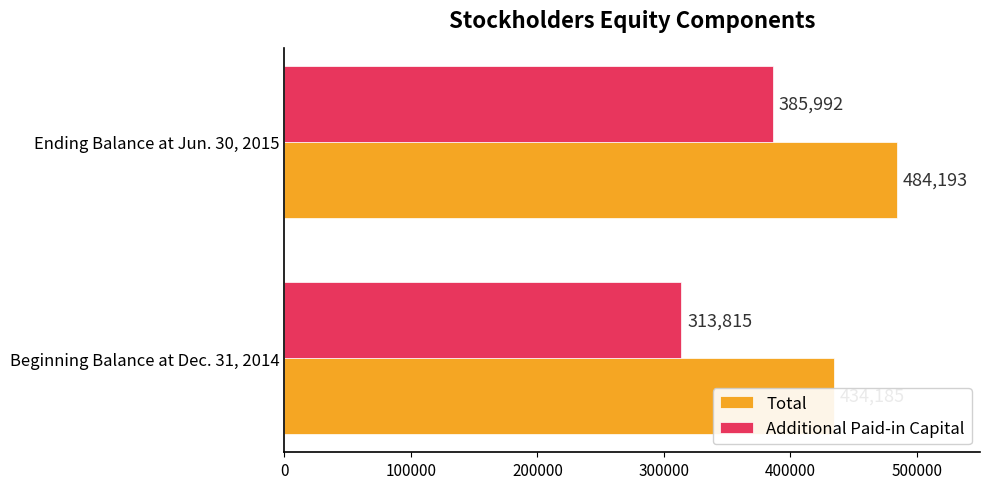

The Total series shows 434185 at Beginning Balance at Dec. 31, 2014. True or false?

True